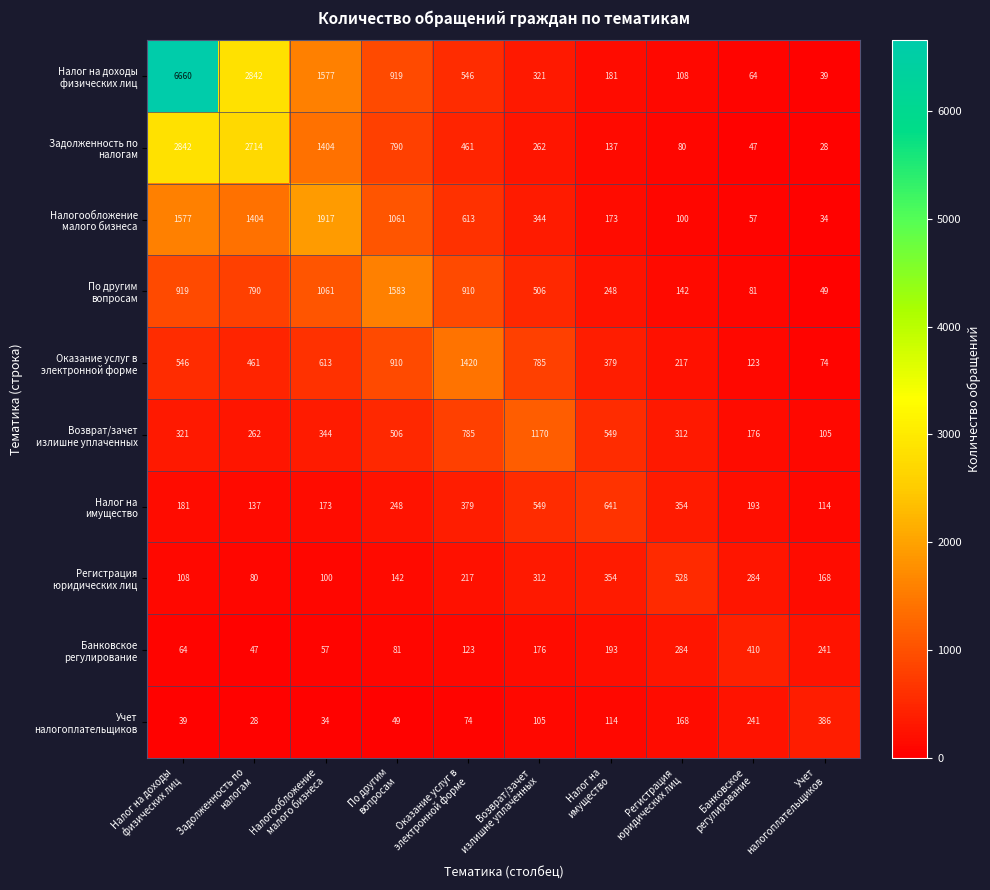

What is the total value across all series at По другим
вопросам?

6293.3